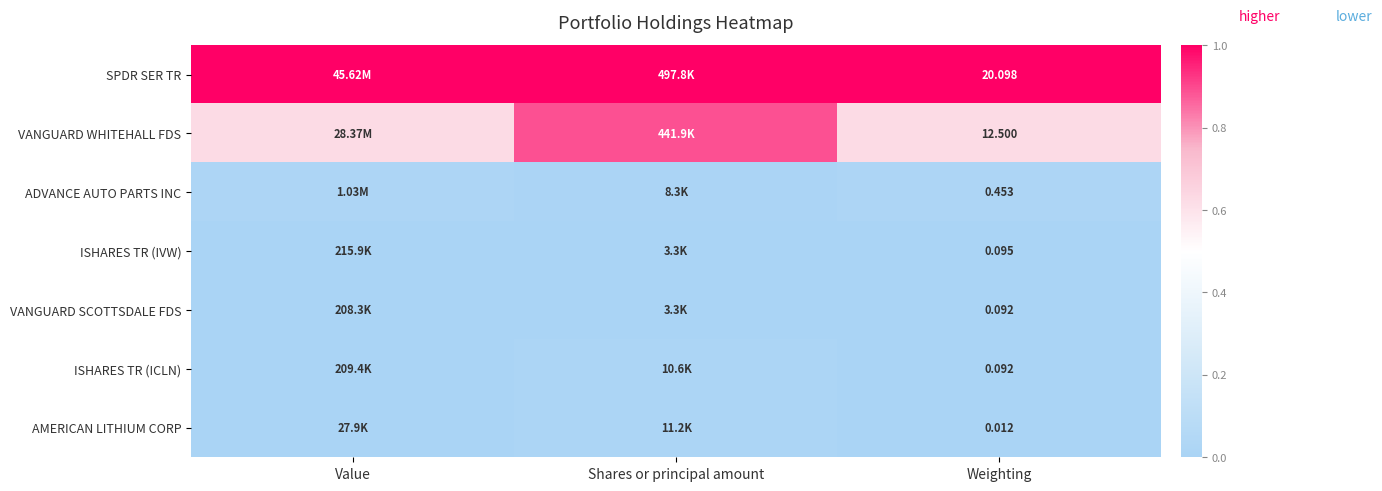

Which series has the largest total across all categories?

SPDR SER TR